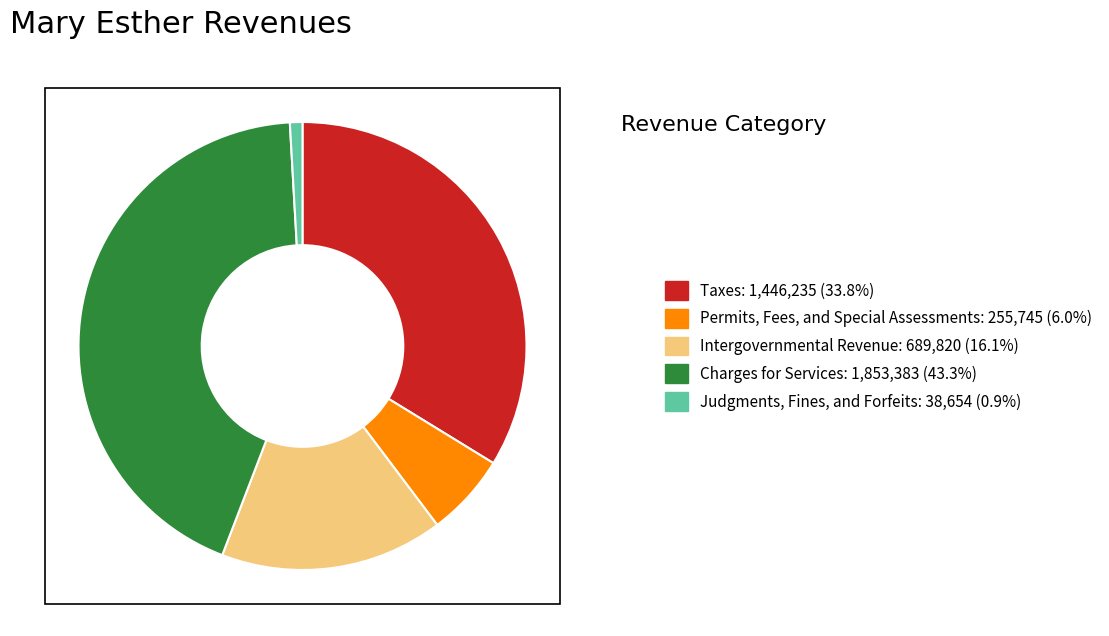

Is Intergovernmental Revenue the majority of the pie?

No